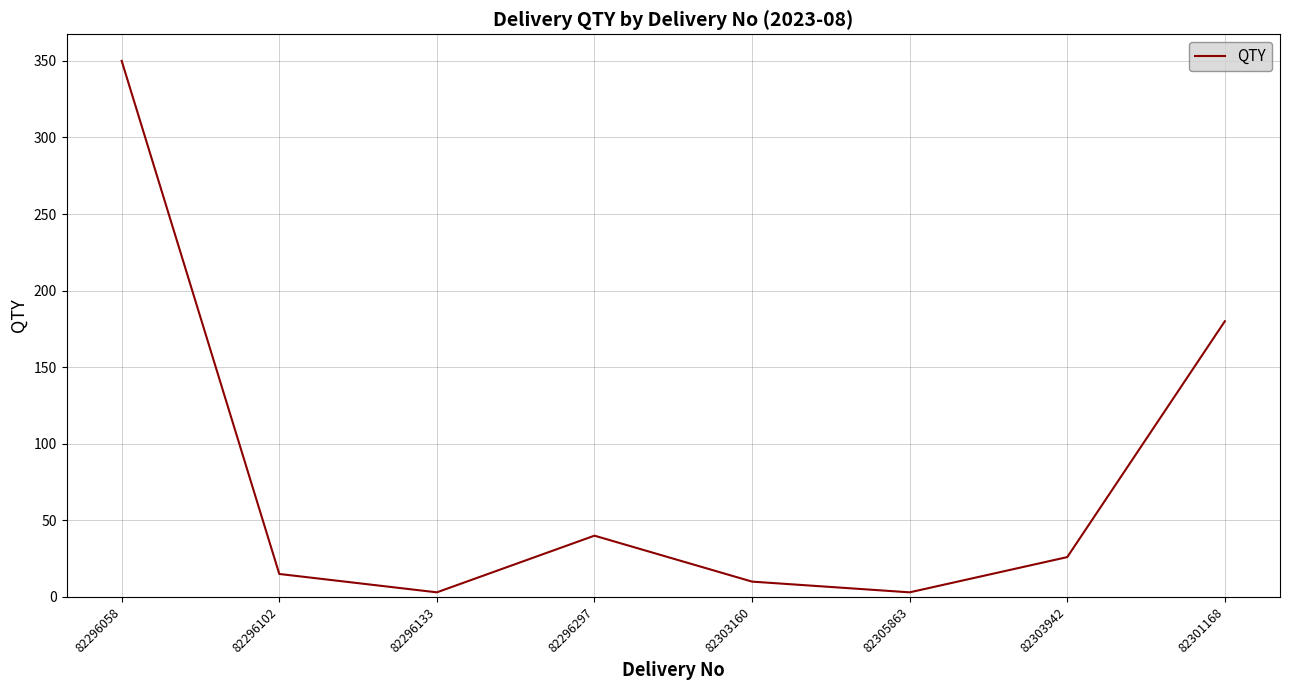

At which label does the data first exceed 26?

82296058